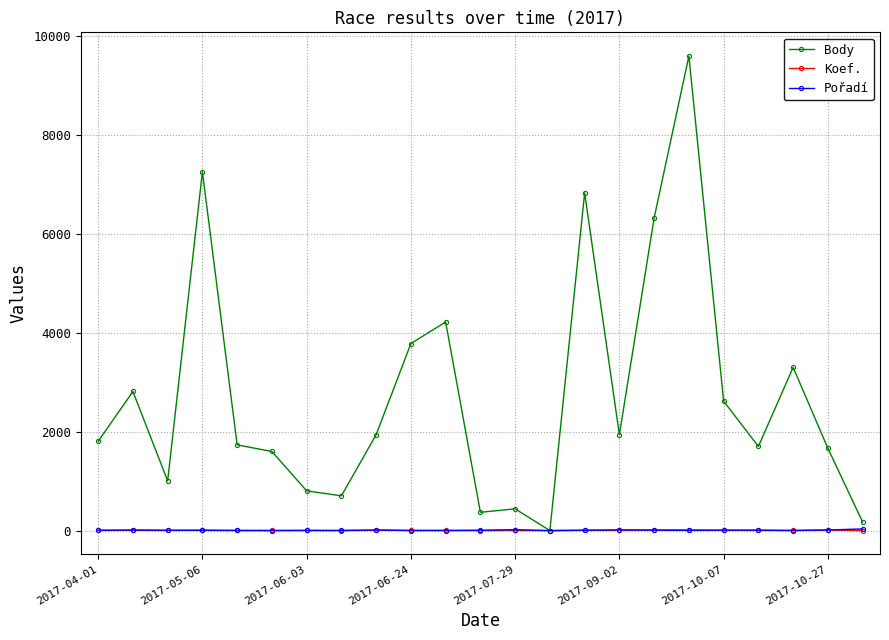

Which series has the largest total across all categories?

Body